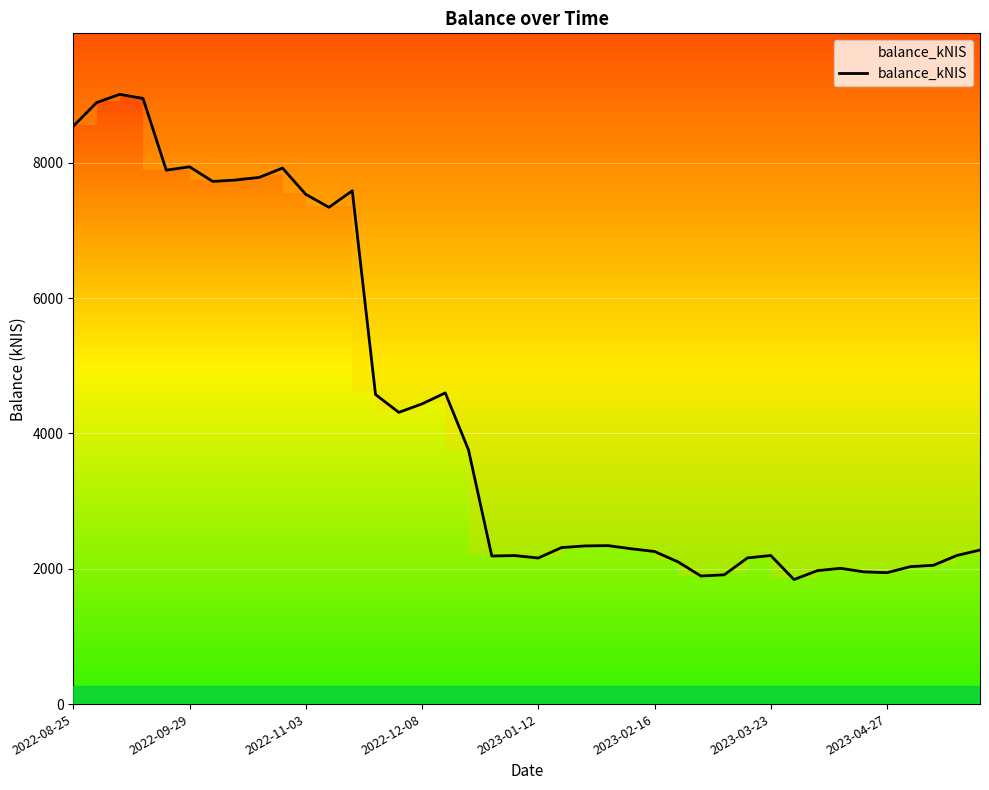

What is the highest value of the balance_kNIS series?

9009.9